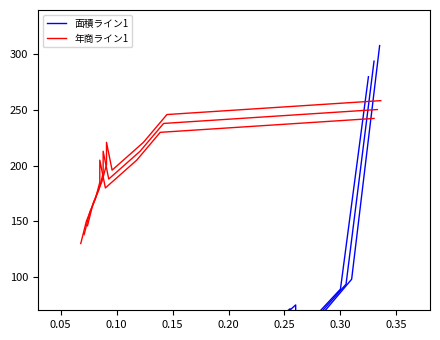

Is it true that 面積ライン1 equals 40.0 at 0.20?

True